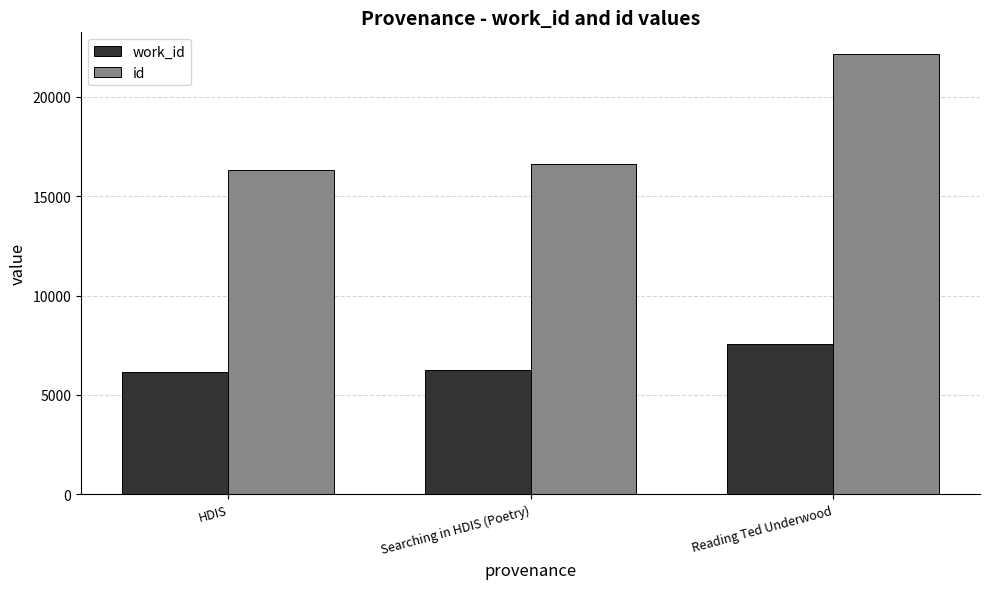

What is the spread (max minus min) of values at HDIS?

10166